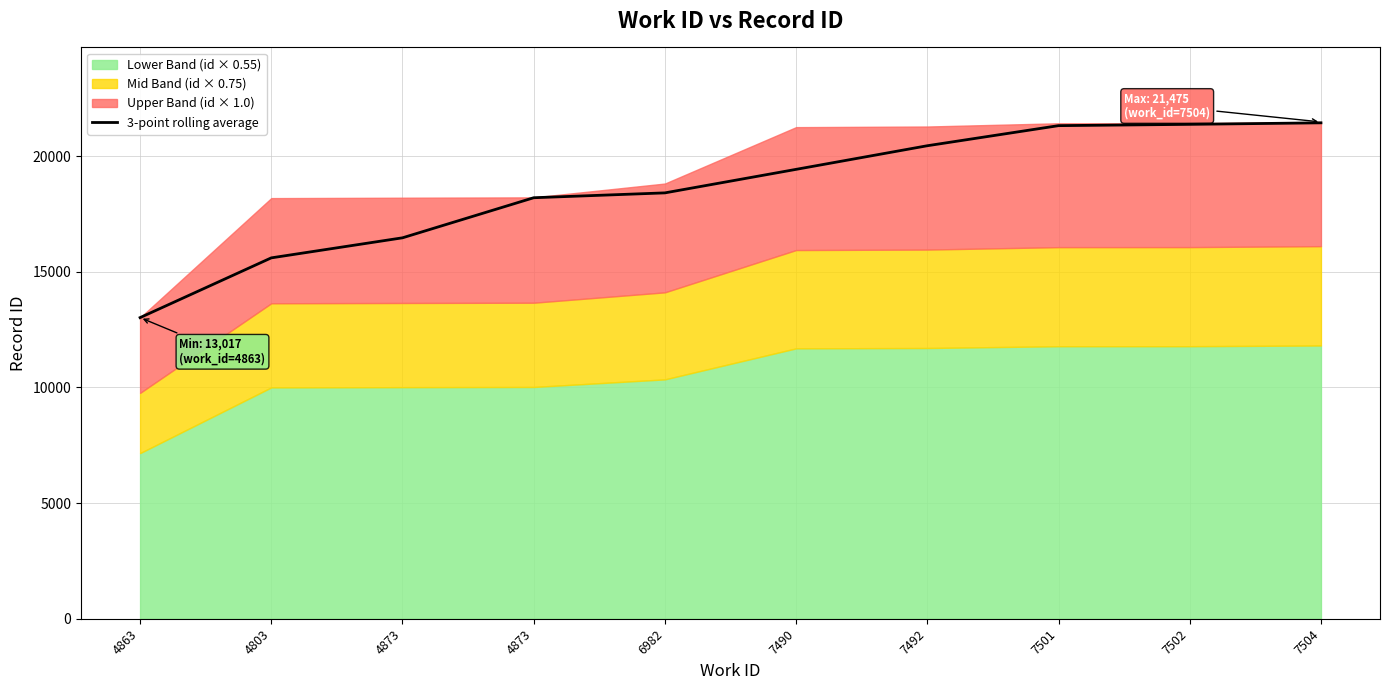

At which category does the chart reach its minimum across all series?

4863